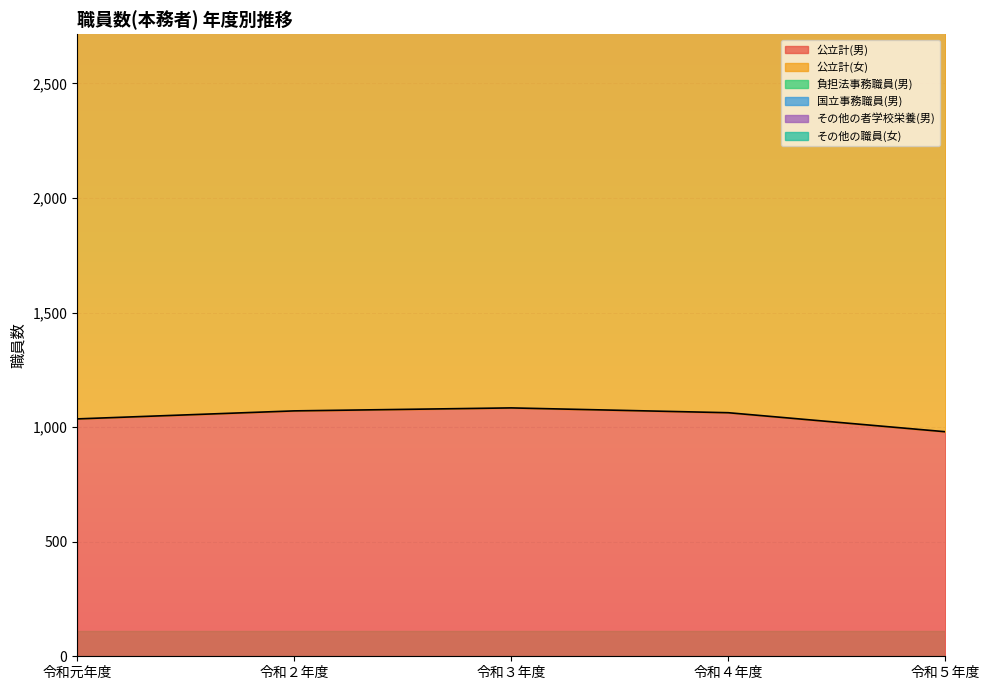

What is the sum of the 公立計(男) values at 令和２年度 and 令和５年度?

2051